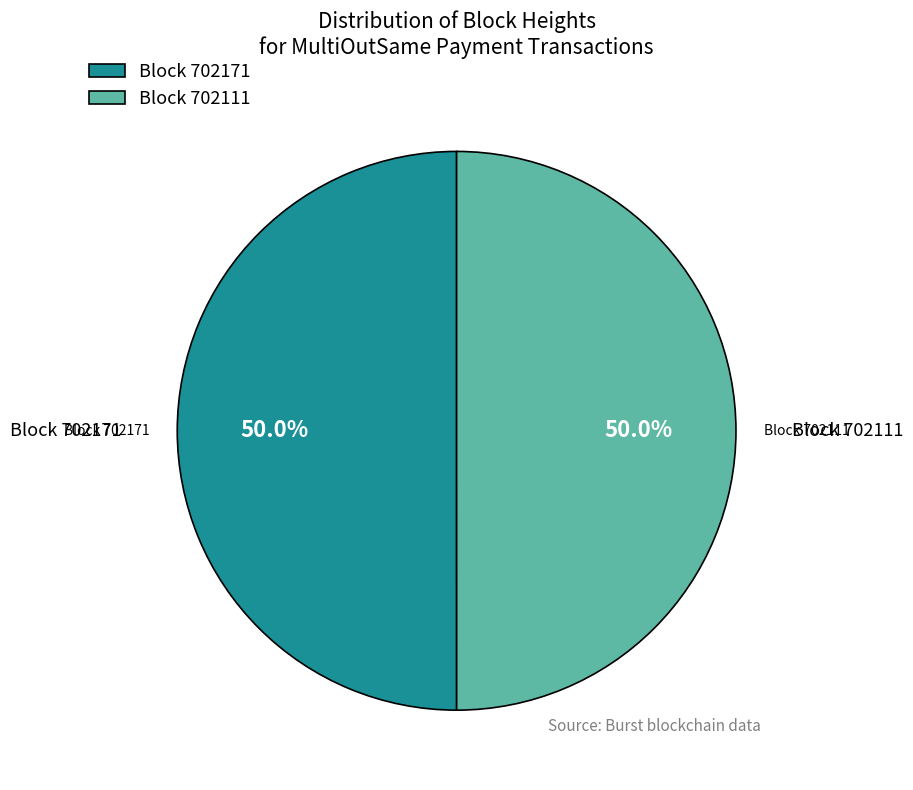

What is the ratio of the value at Block 702171 to the value at Block 702111?

1.0